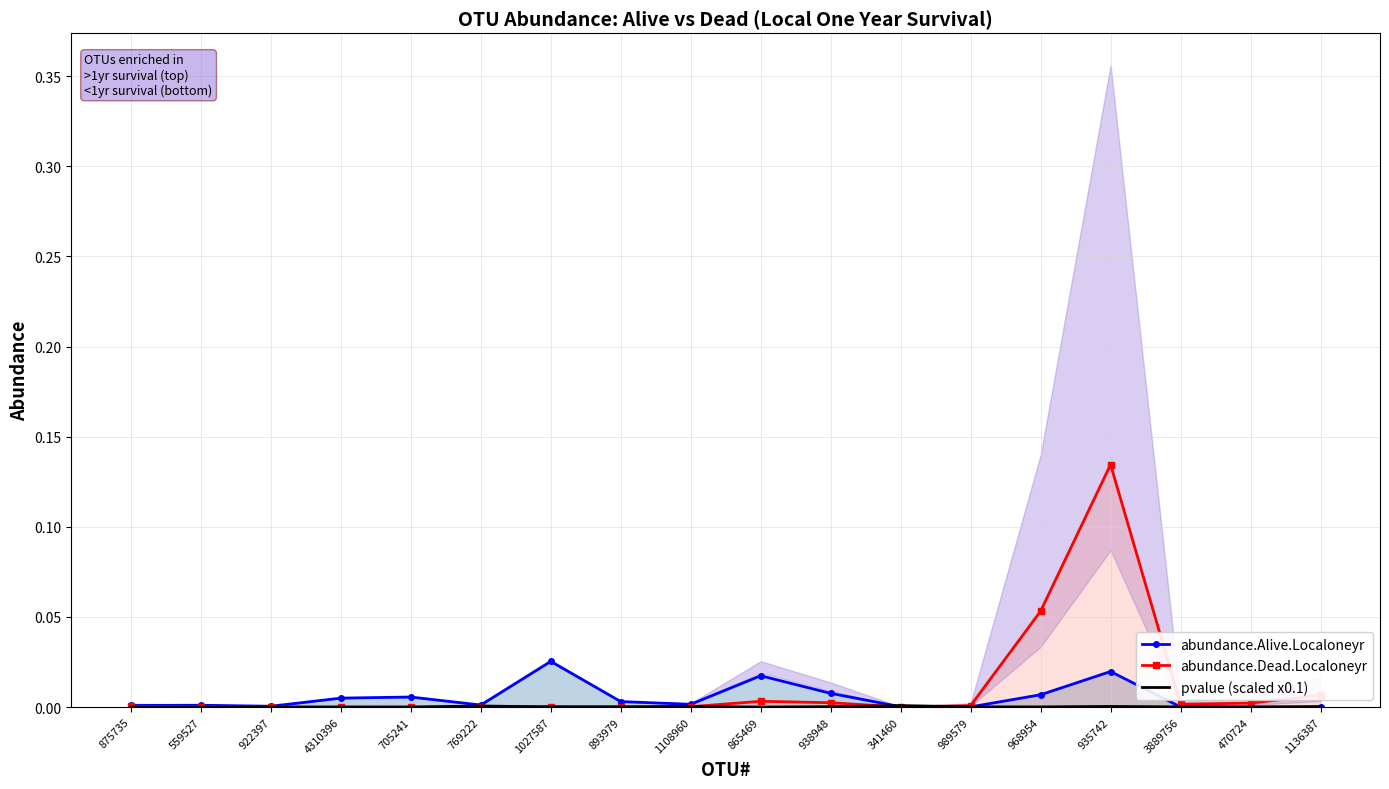

What is the maximum value for abundance.Dead.Localoneyr?

0.1